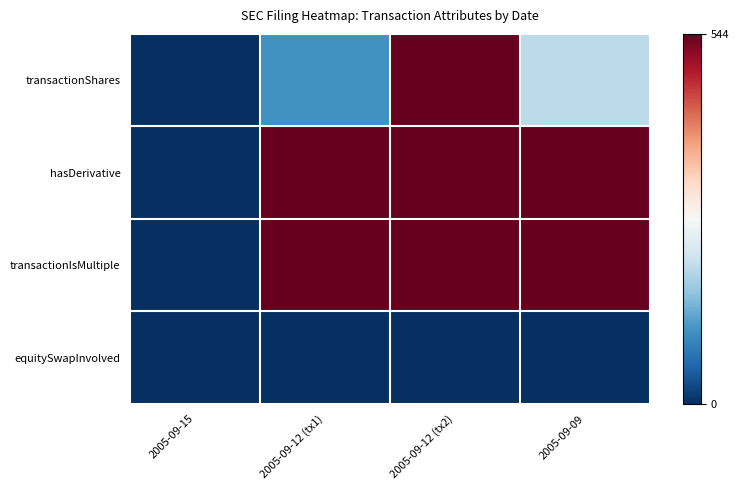

What is the difference between the highest and lowest values at 2005-09-12 (tx2)?

544.0